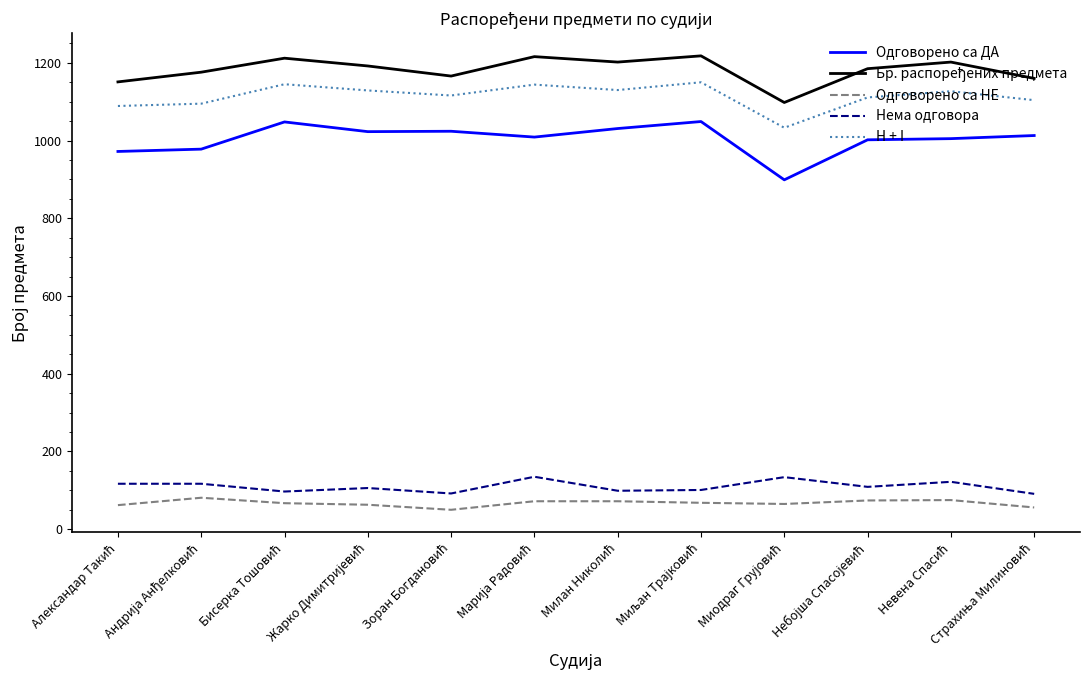

What is the difference between the second highest and second lowest values in the H + I series?

56